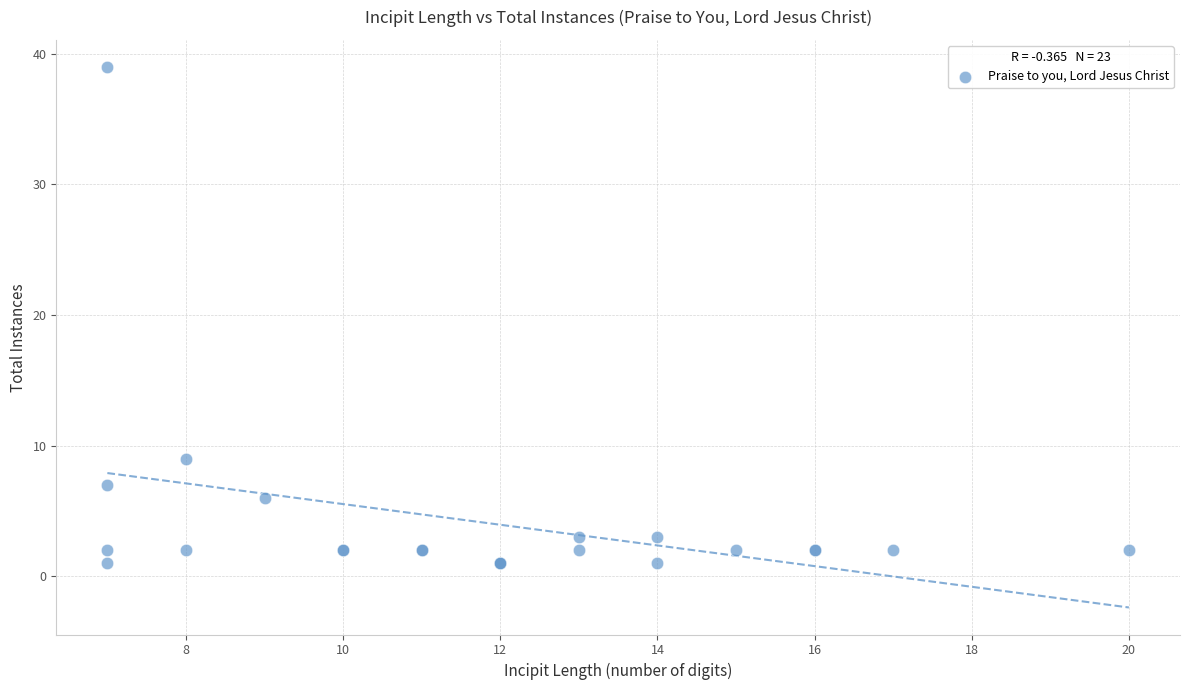

What Y value in the scatter plot is closest to 20?

9